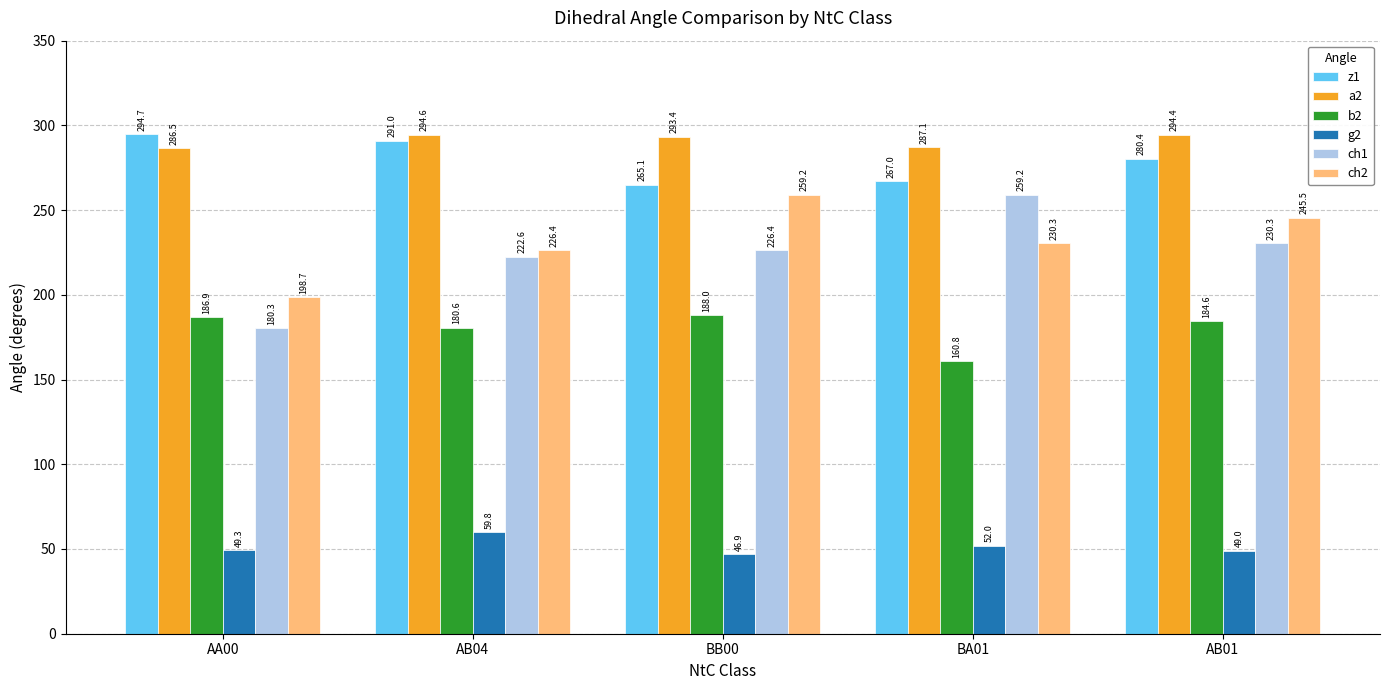

What is the maximum value shown in the chart?

294.7